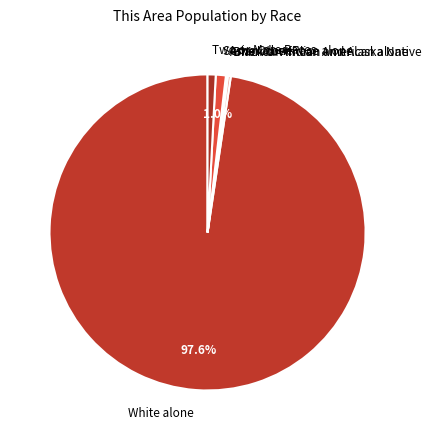

Which category has the biggest portion of the pie?

White alone